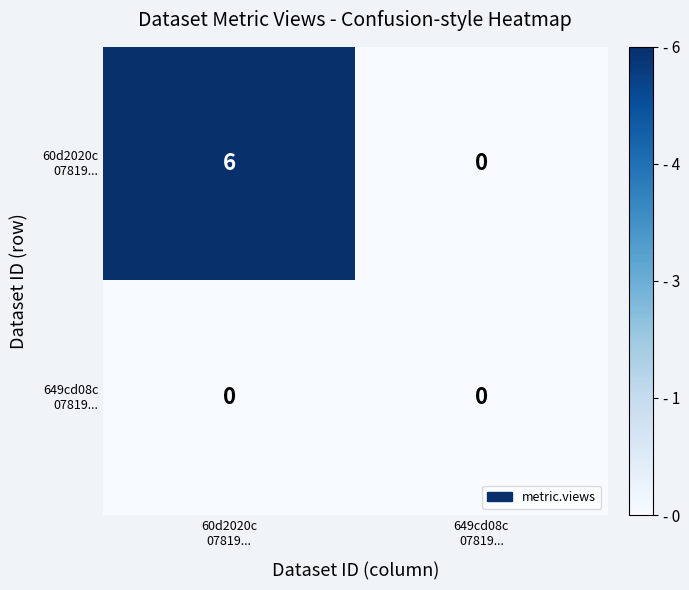

What is the greatest value displayed?

6